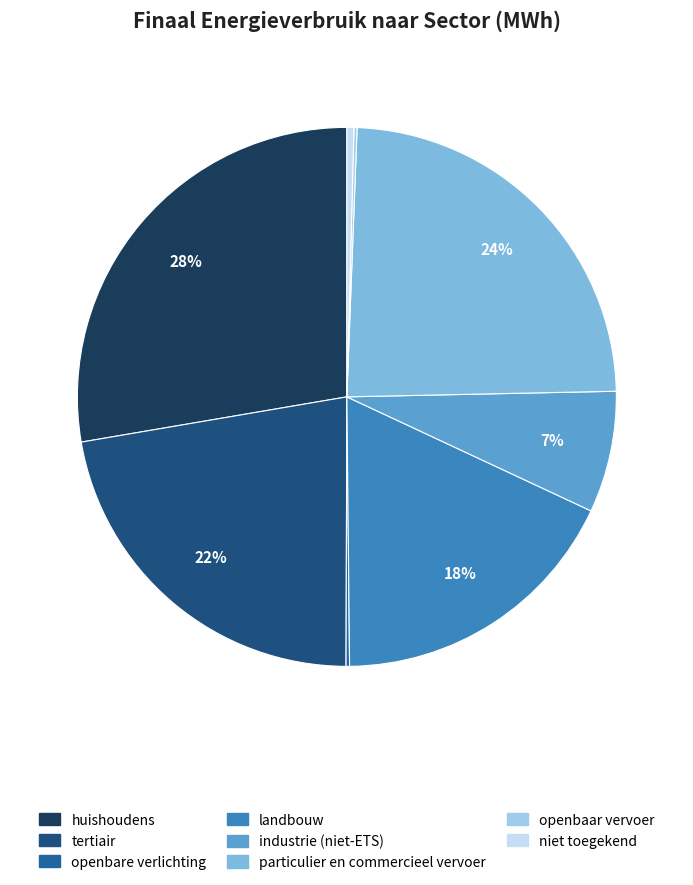

To the nearest percent, what percentage of the pie is huishoudens?

28%